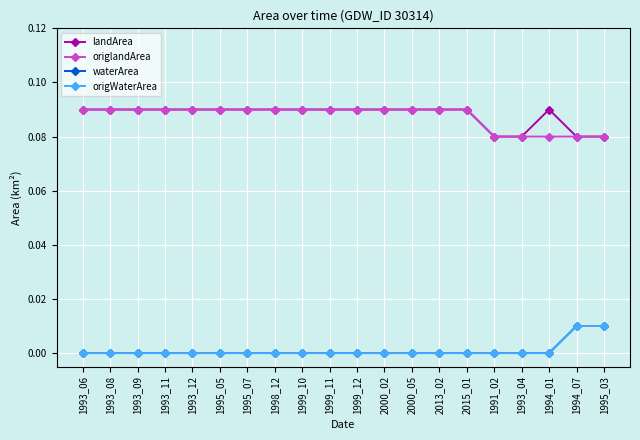

The waterArea series shows -0.0 at 1993_06. True or false?

False